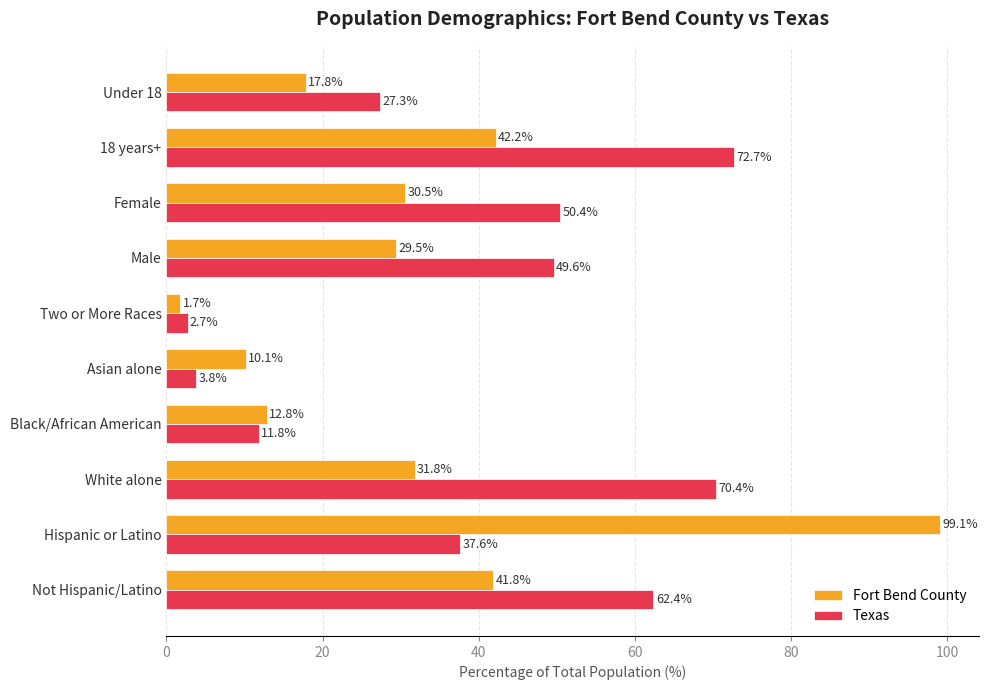

Where is Texas nearest to the value 37?

Hispanic or Latino